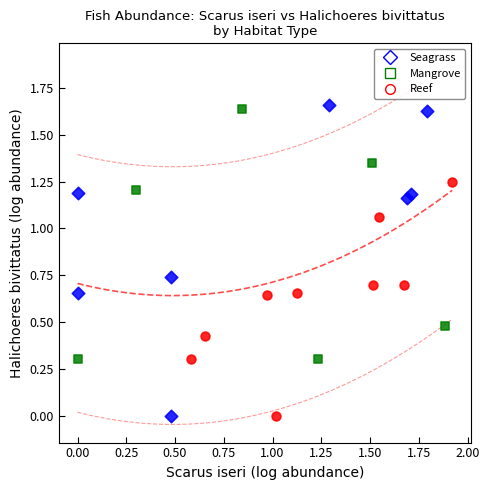

Which series has the largest Y range (max minus min)?

Seagrass